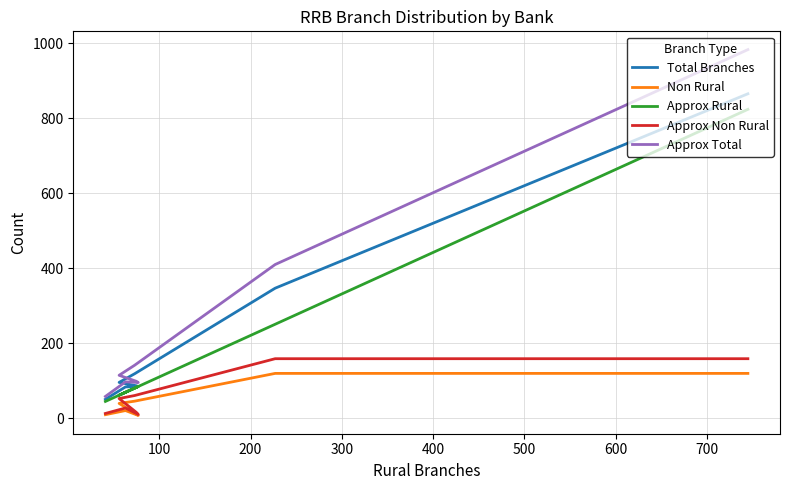

Count the number of data series in this chart.

5